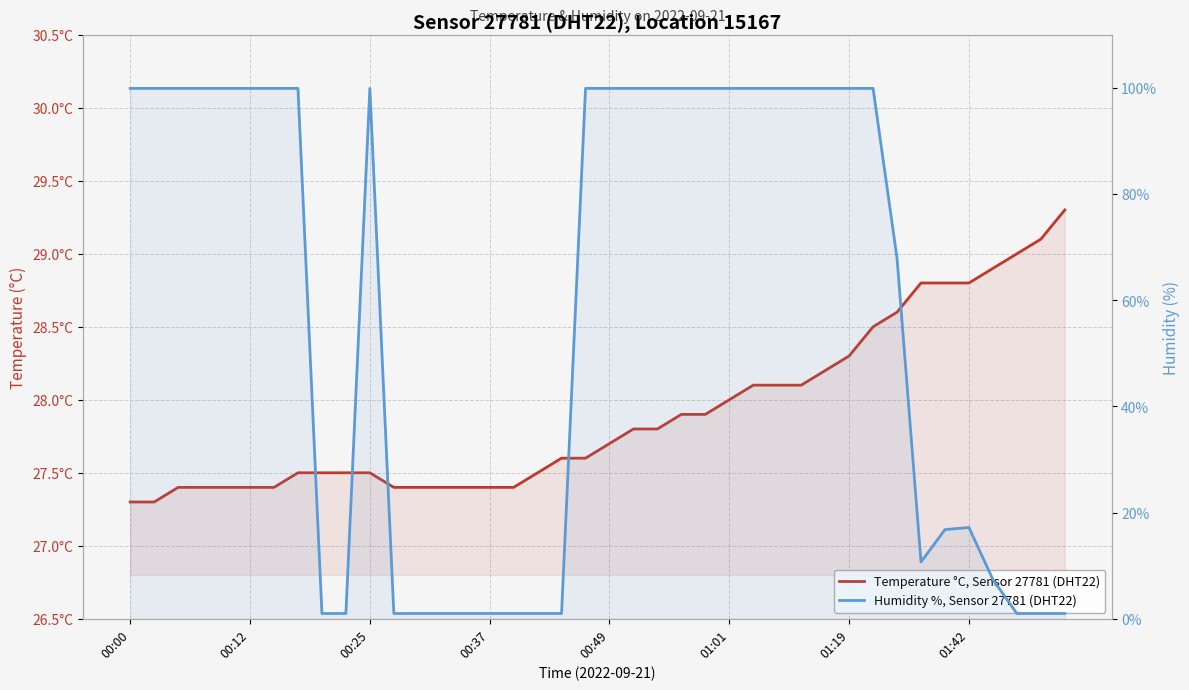

The Humidity %, Sensor 27781 (DHT22) series shows 141.3 at 22. True or false?

False